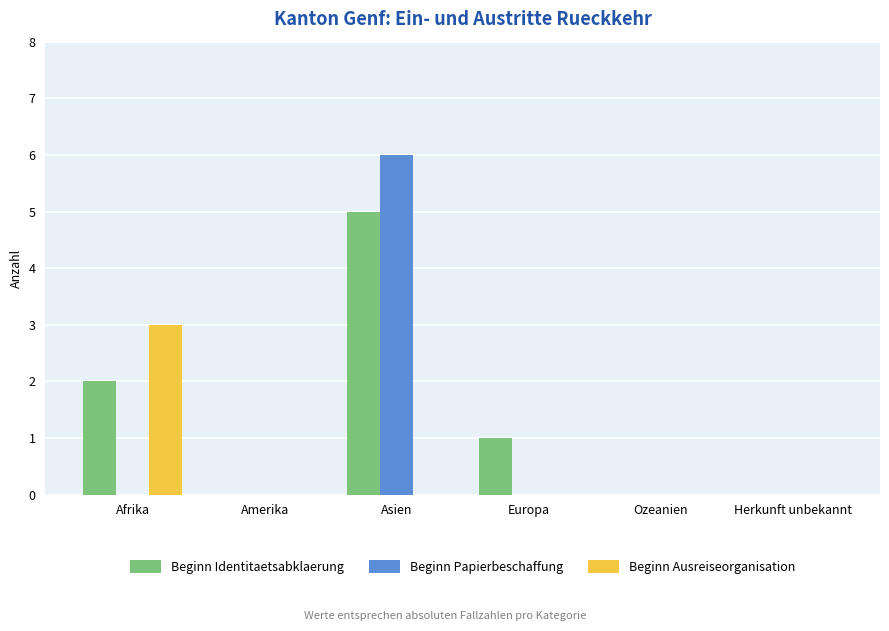

The Beginn Papierbeschaffung series shows -3 at Afrika. True or false?

False